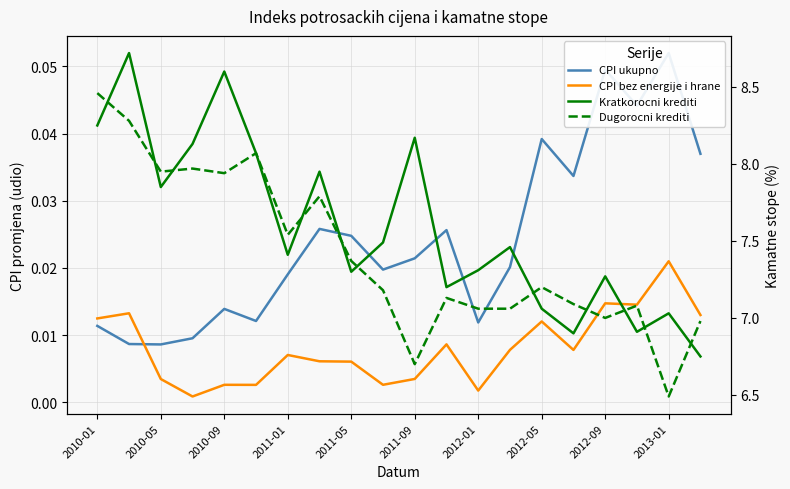

What position from the right is 17?

3